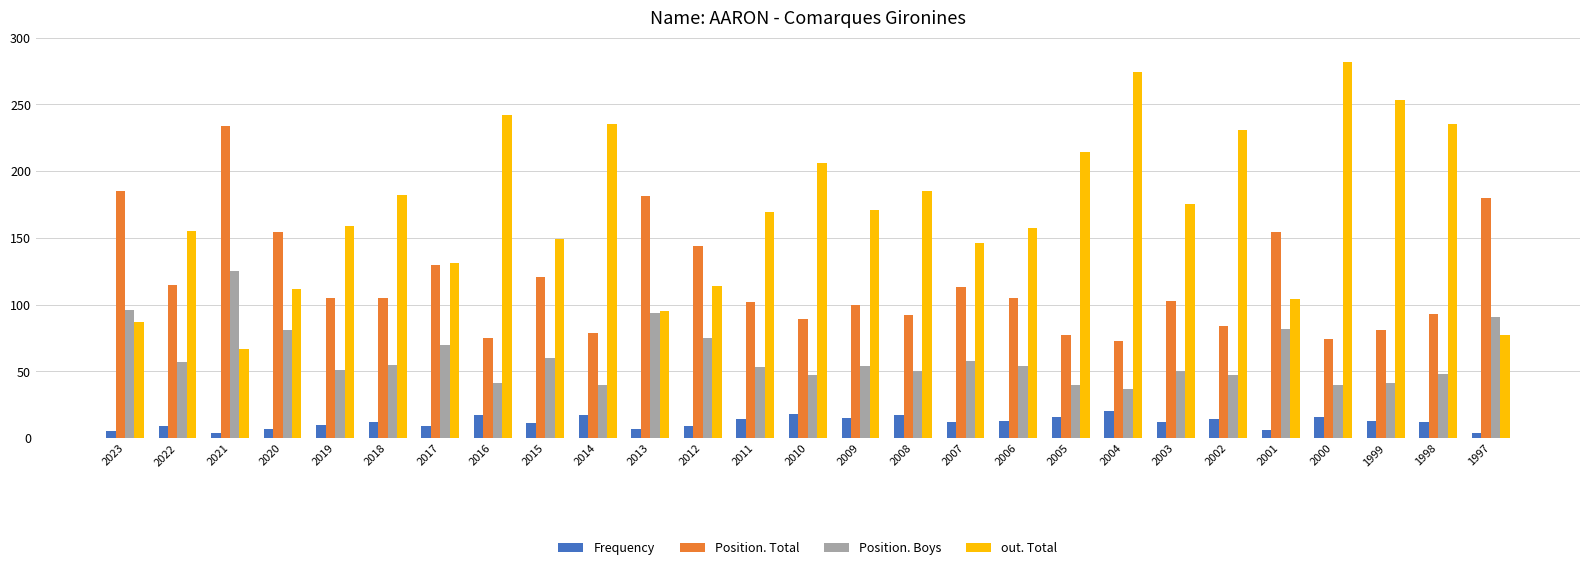

List the series in order of their overall mean, lowest first.

Frequency, Position. Boys, Position. Total, out. Total